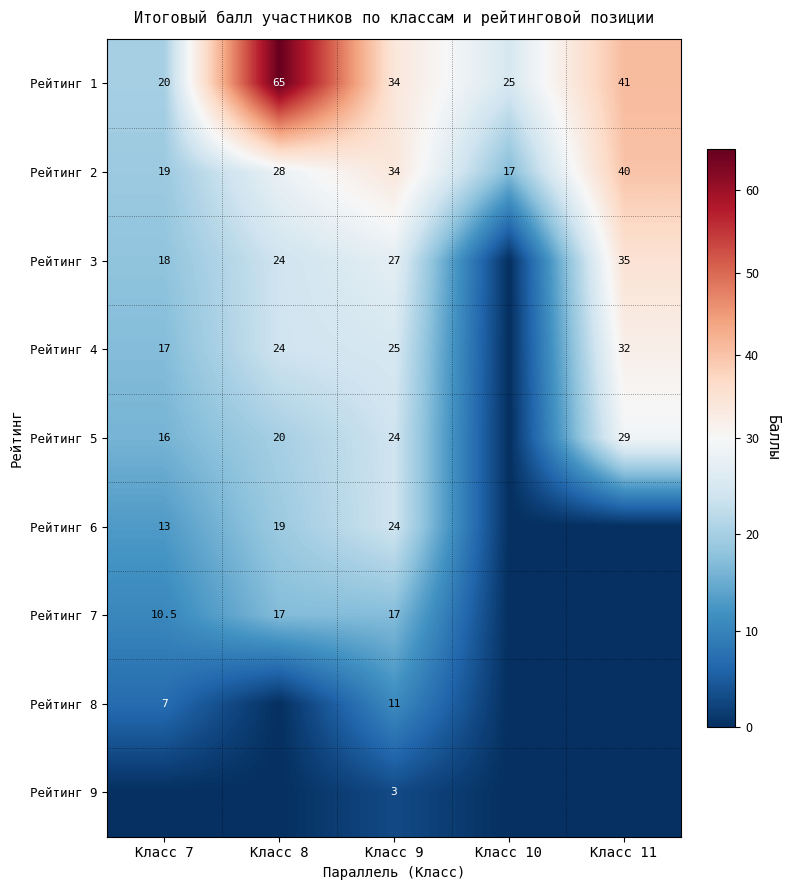

How many series are shown in this chart?

9